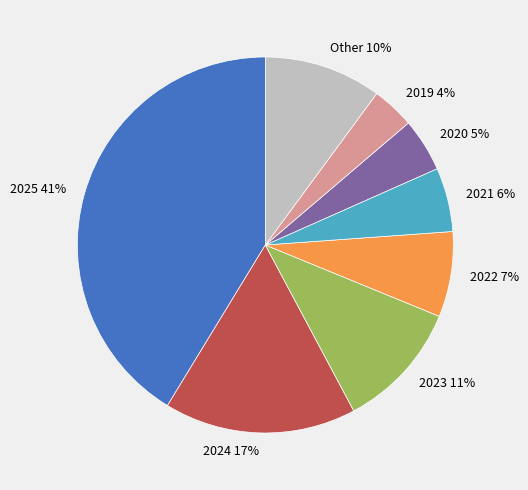

Which has a higher value, 2025 or 2020?

2025